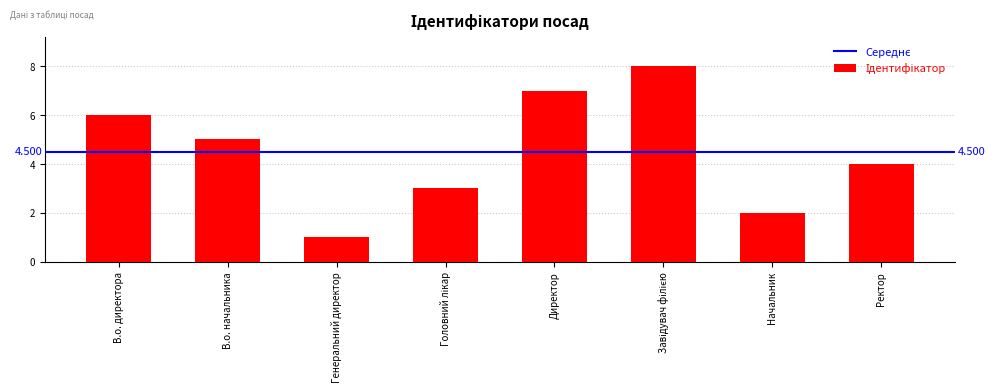

At which category does the chart reach its minimum across all series?

Генеральний директор